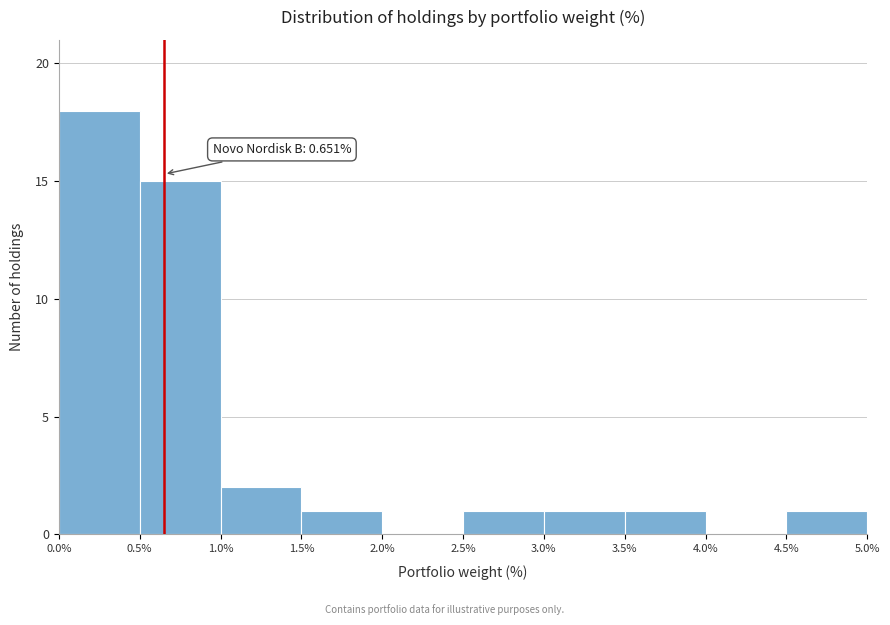

Which range on the x-axis has the tallest bar?

0.0% to 0.5%